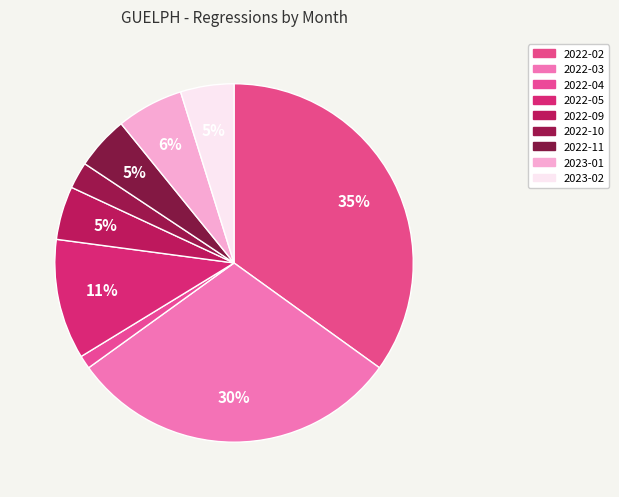

Count the number of slices in the pie.

9